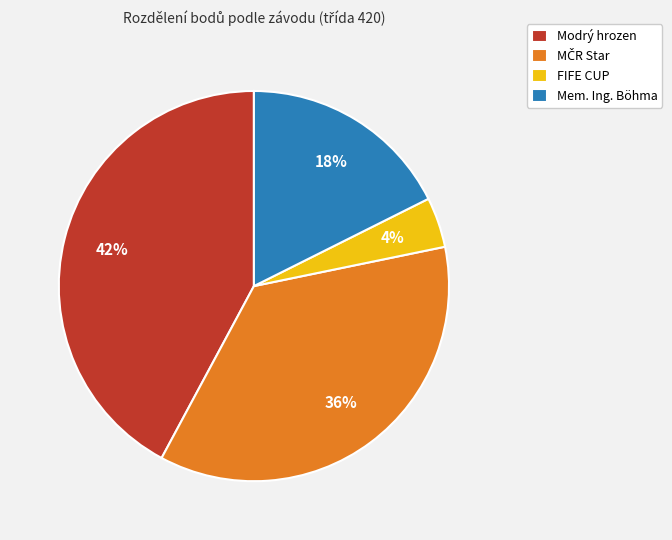

Does Mem. Ing. Böhma account for over 50% of the chart?

No